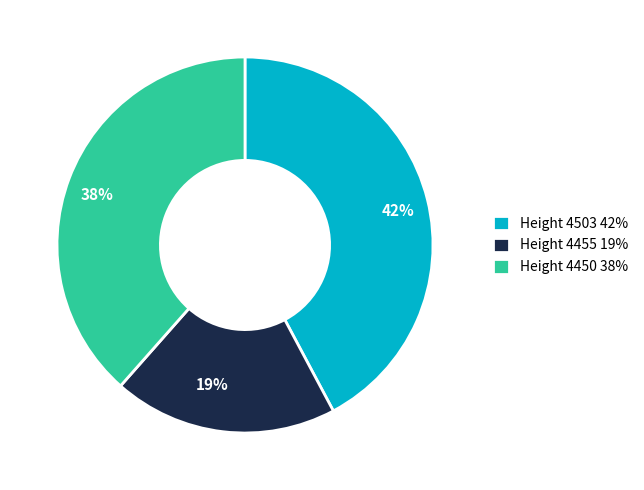

To the nearest percent, what percentage of the pie is Height 4503?

42%